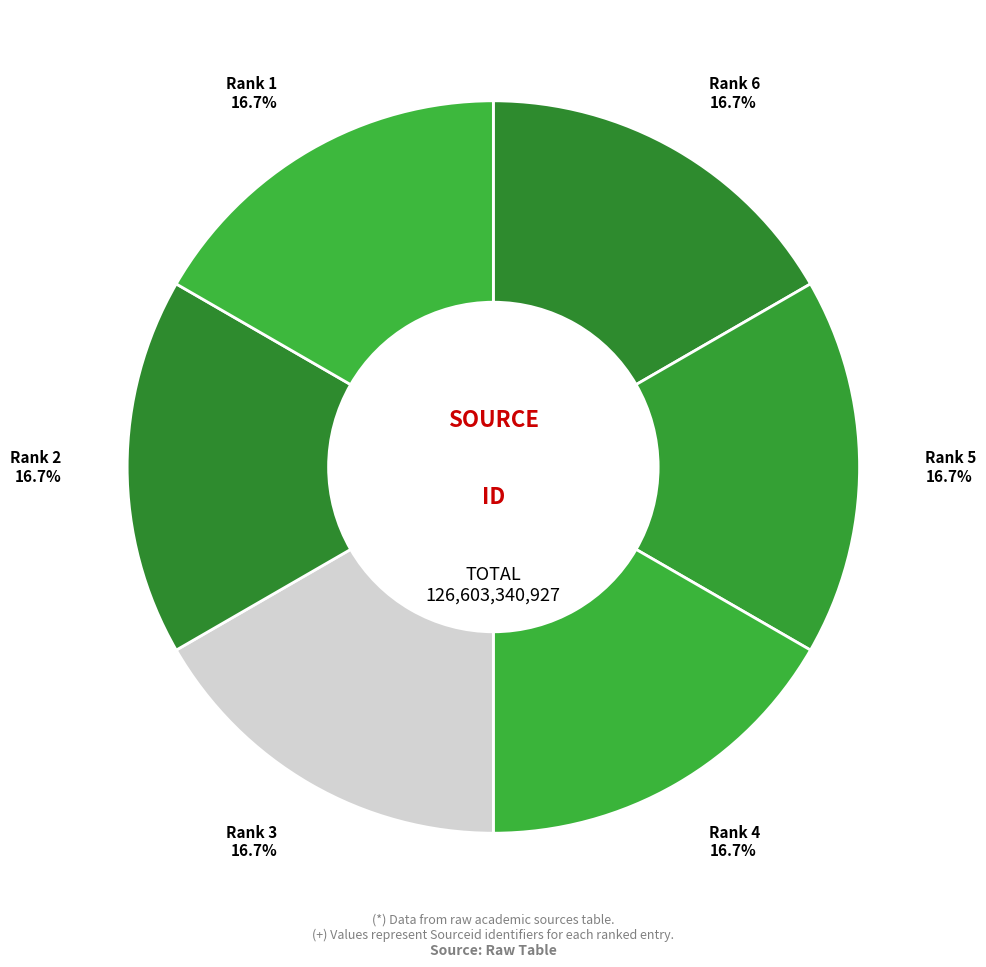

Does Rank 5 account for over 50% of the chart?

No